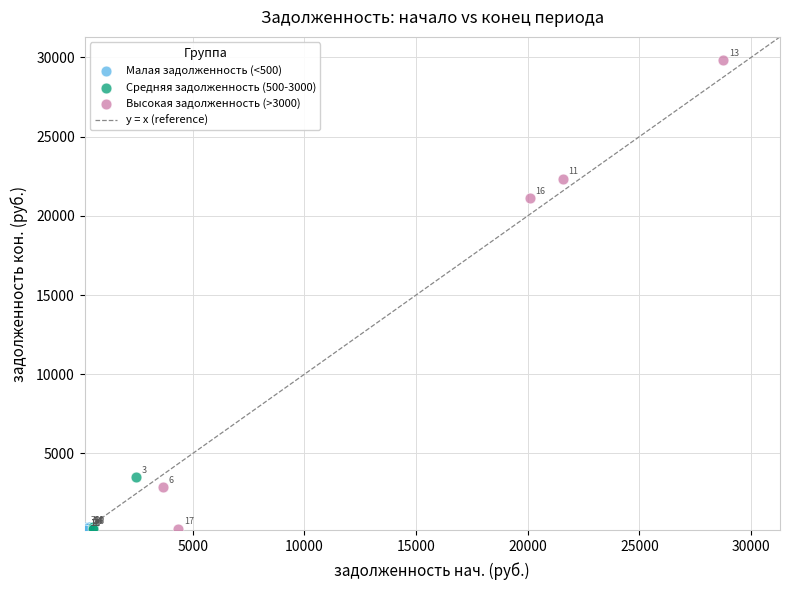

Which series reaches the maximum Y coordinate?

Высокая задолженность (>3000)